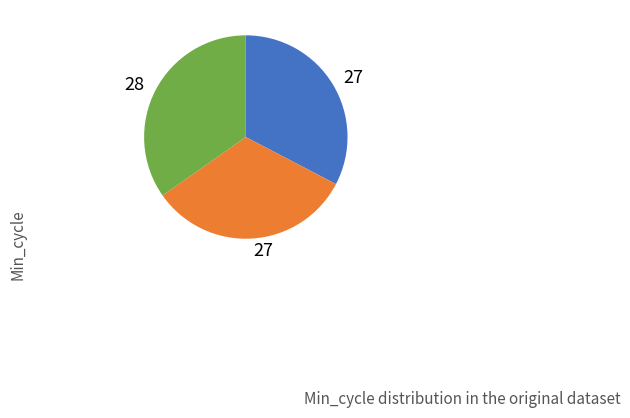

Is there a majority slice in this chart?

No